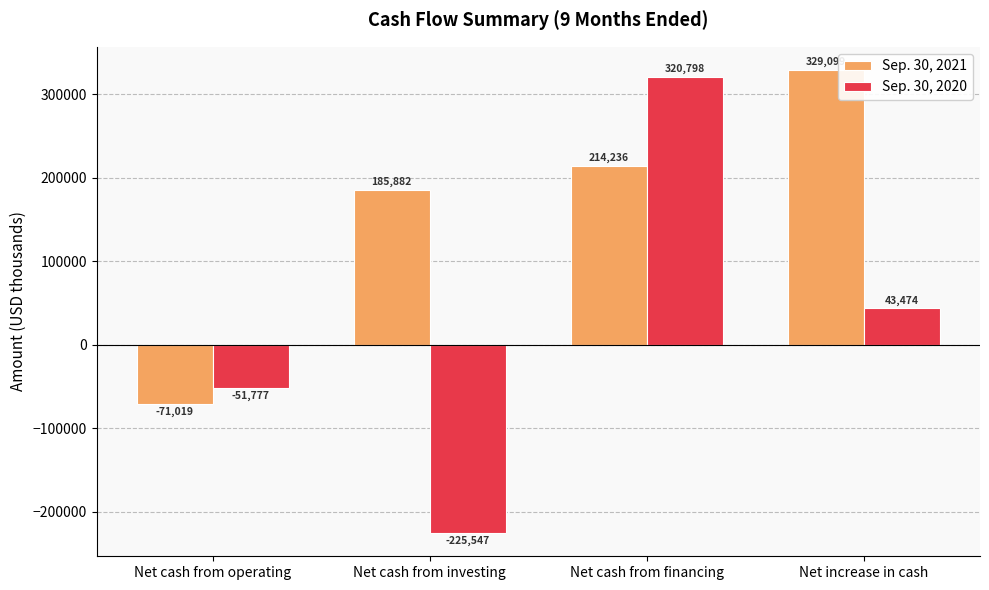

At which category is the sum across all series the highest?

Net cash from financing